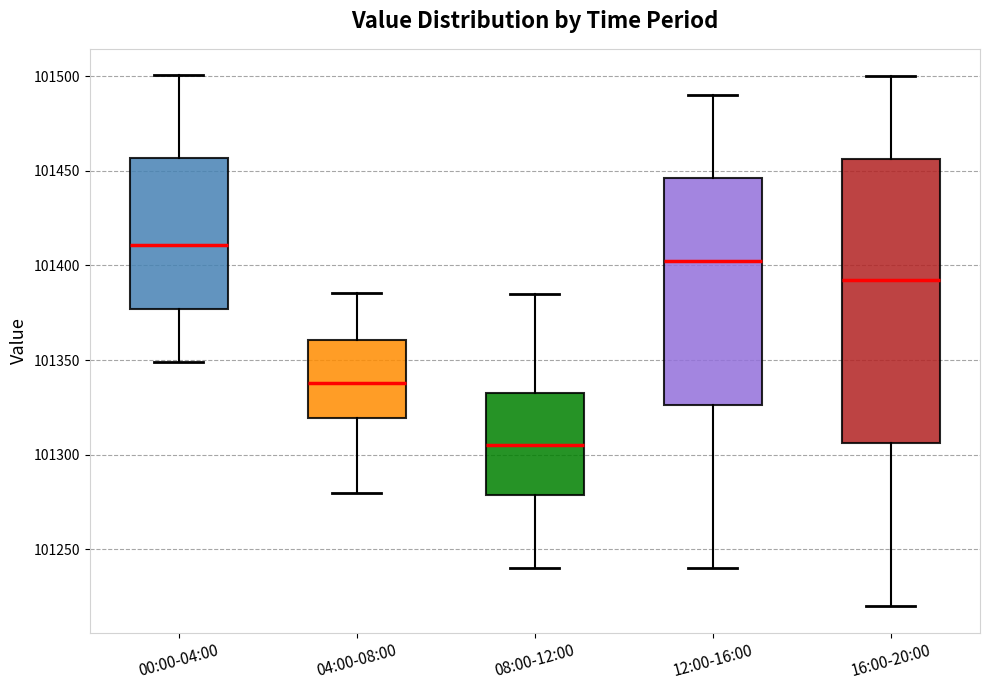

Reading left to right, transcribe this box plot: for each box, give where its median line is, the range the box spans, and where its two whiskers end, as read against the y-axis. The values are not printed on the chart, so give them approximately, as read against the axis.

00:00-04:00: median 101410, box 101375 to 101455, whiskers 101350 to 101500
04:00-08:00: median 101340, box 101320 to 101360, whiskers 101280 to 101385
08:00-12:00: median 101305, box 101280 to 101335, whiskers 101240 to 101385
12:00-16:00: median 101405, box 101325 to 101445, whiskers 101240 to 101490
16:00-20:00: median 101395, box 101305 to 101455, whiskers 101220 to 101500